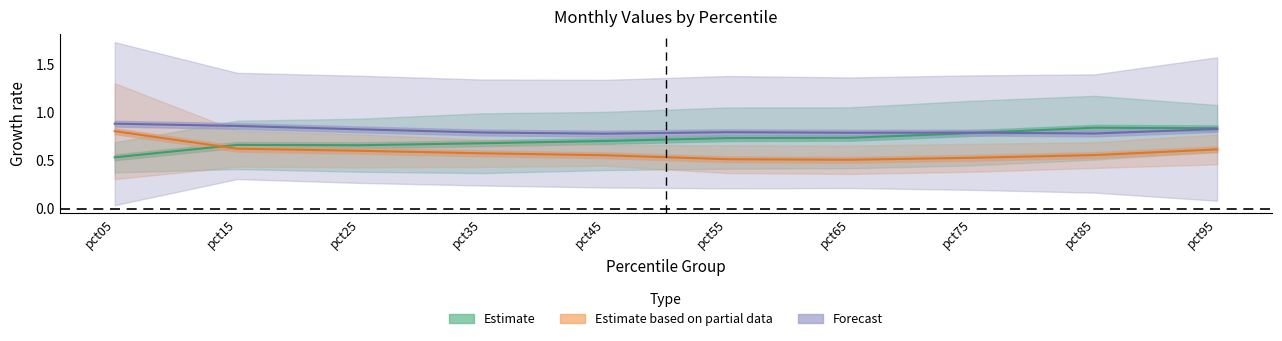

Reading right to left, extract all data points from this chart.

Estimate: pct95=0.8	pct85=0.8	pct75=0.8	pct65=0.7	pct55=0.7	pct45=0.7	pct35=0.7	pct25=0.7	pct15=0.7	pct05=0.5
Estimate based on partial data: pct95=0.6	pct85=0.6	pct75=0.5	pct65=0.5	pct55=0.5	pct45=0.6	pct35=0.6	pct25=0.6	pct15=0.6	pct05=0.8
Forecast: pct95=0.8	pct85=0.8	pct75=0.8	pct65=0.8	pct55=0.8	pct45=0.8	pct35=0.8	pct25=0.8	pct15=0.9	pct05=0.9